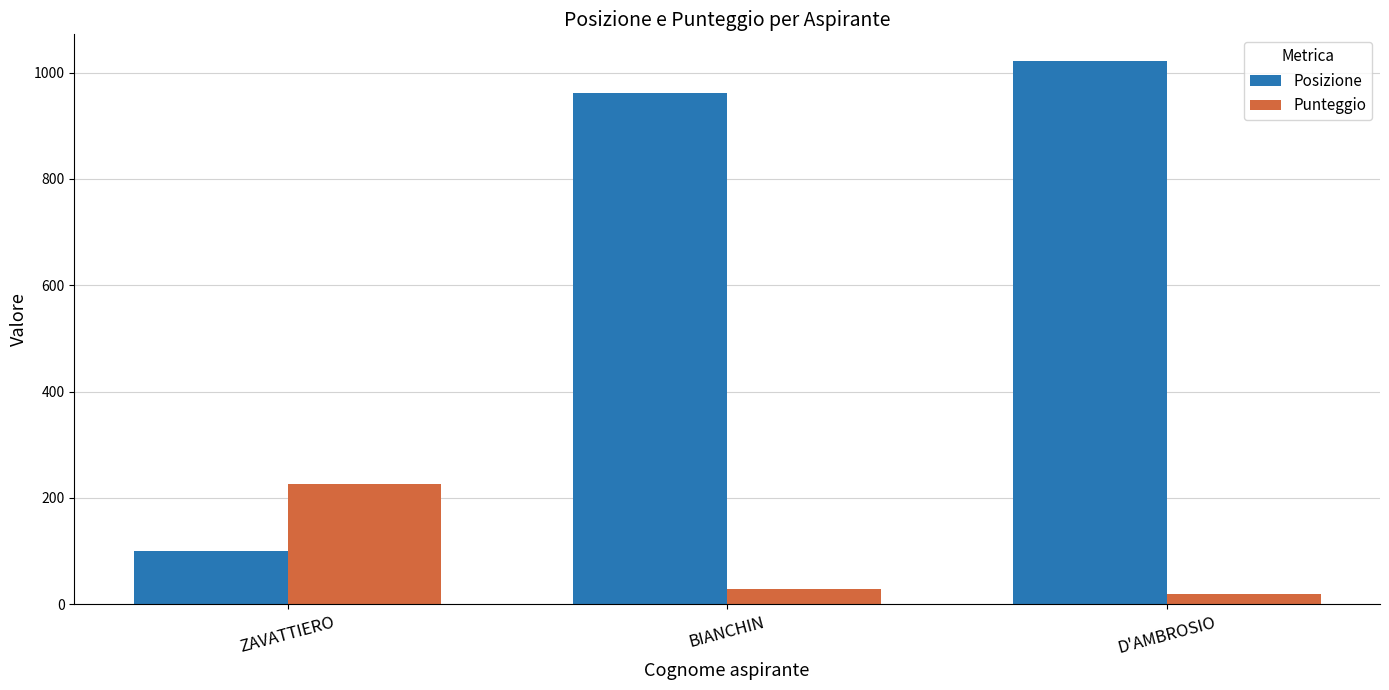

Which series has the largest range (max minus min)?

Posizione